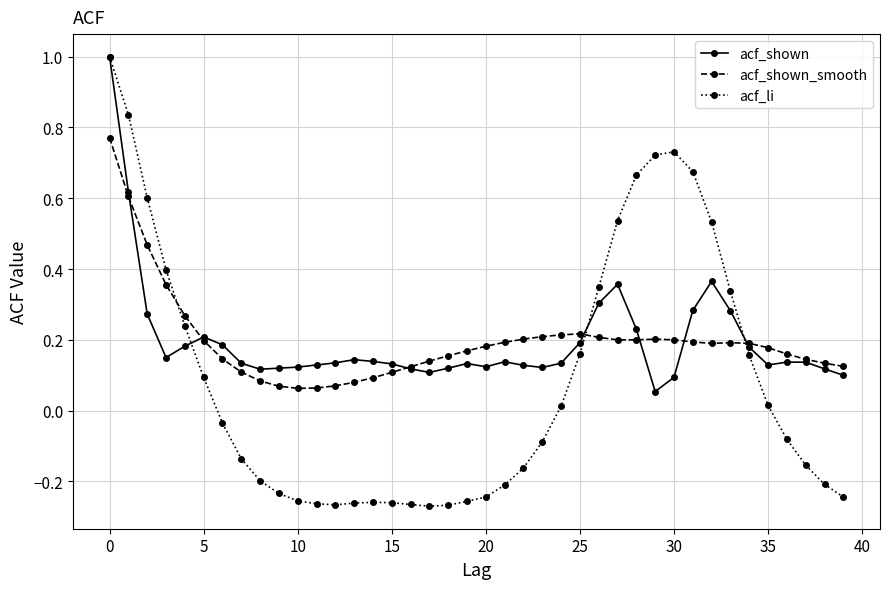

What is the maximum value shown in the chart?

1.0